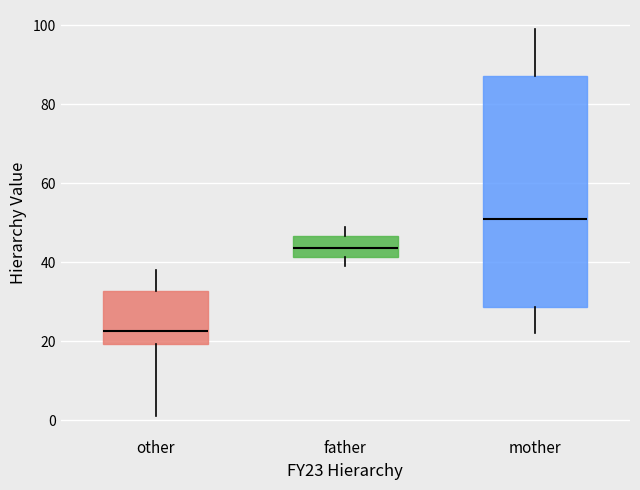

Where is the upper edge of the box for mother on the y-axis? The values are not printed on the chart, so give them approximately, as read against the axis.

88